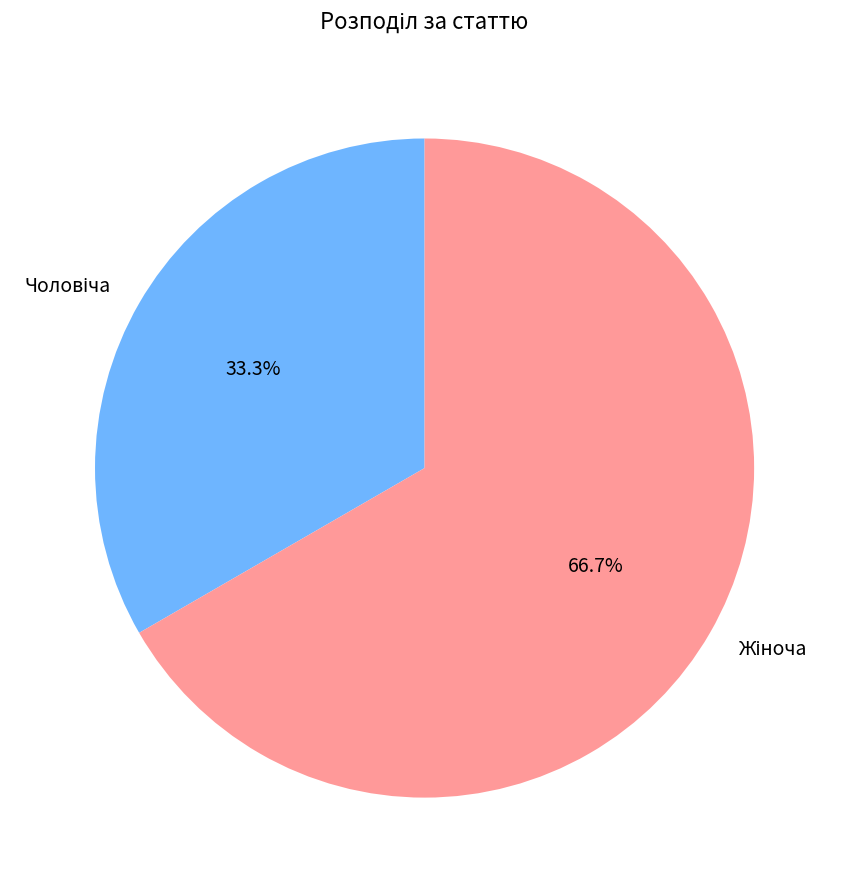

Does any single category account for the majority?

Yes